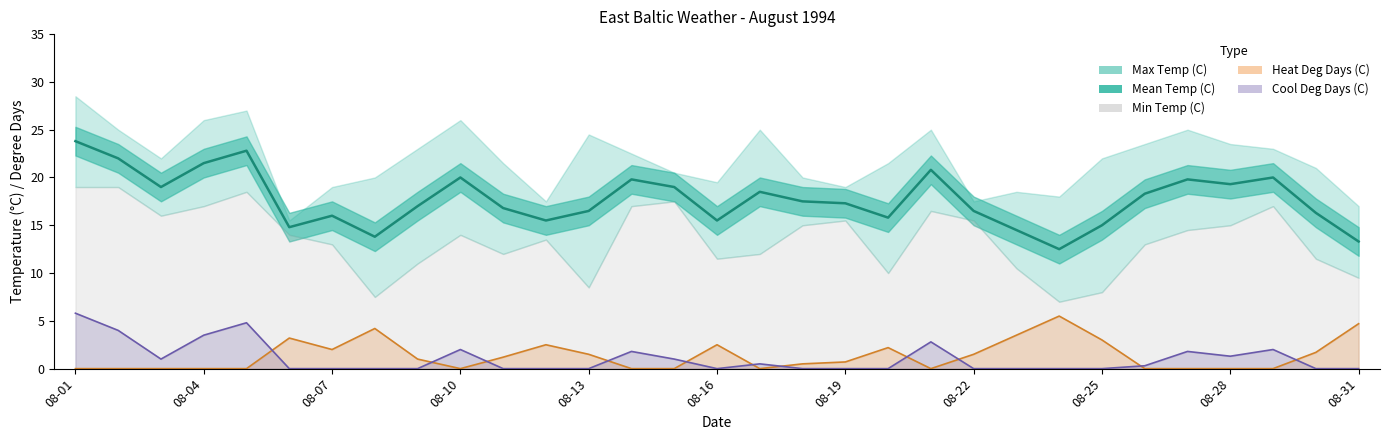

Is it true that Cool Deg Days (C) equals 2.7 at 08-10?

False